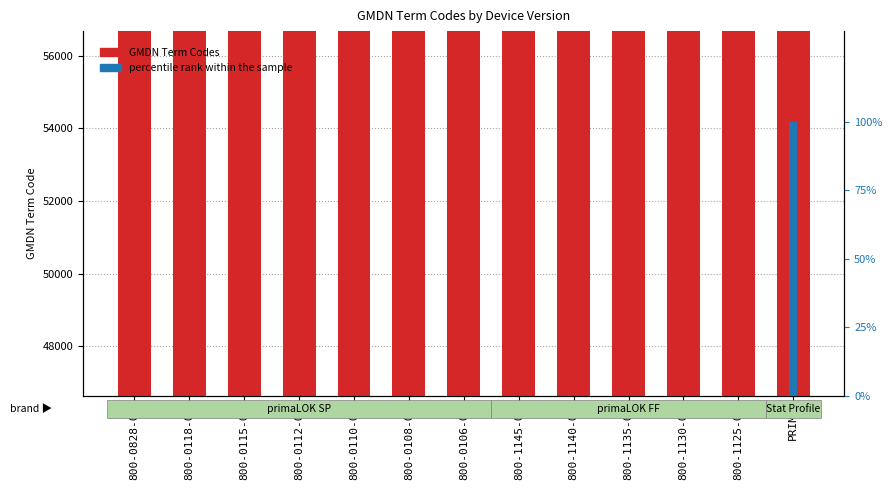

Count the number of data series in this chart.

2